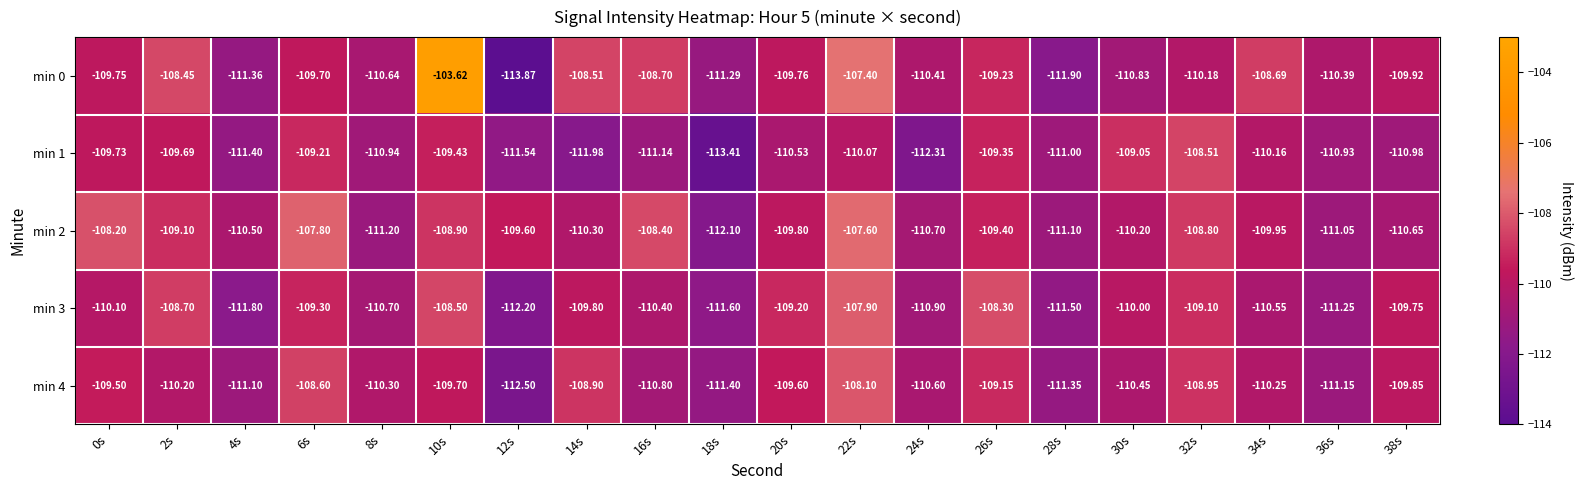

Is the value of min 4 at 16s greater than the value of min 1 at 4s?

Yes